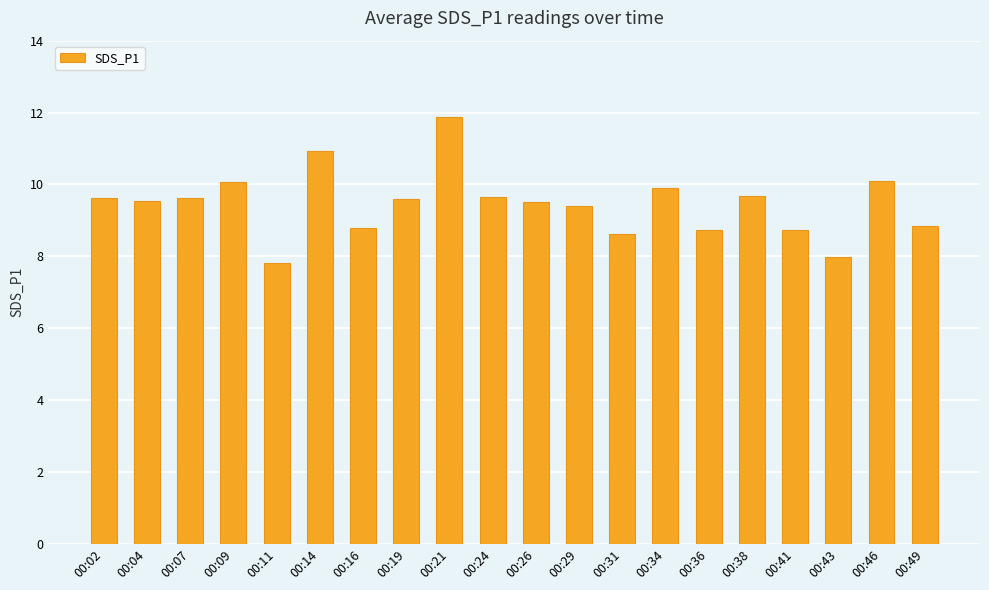

What is the greatest value displayed?

11.9